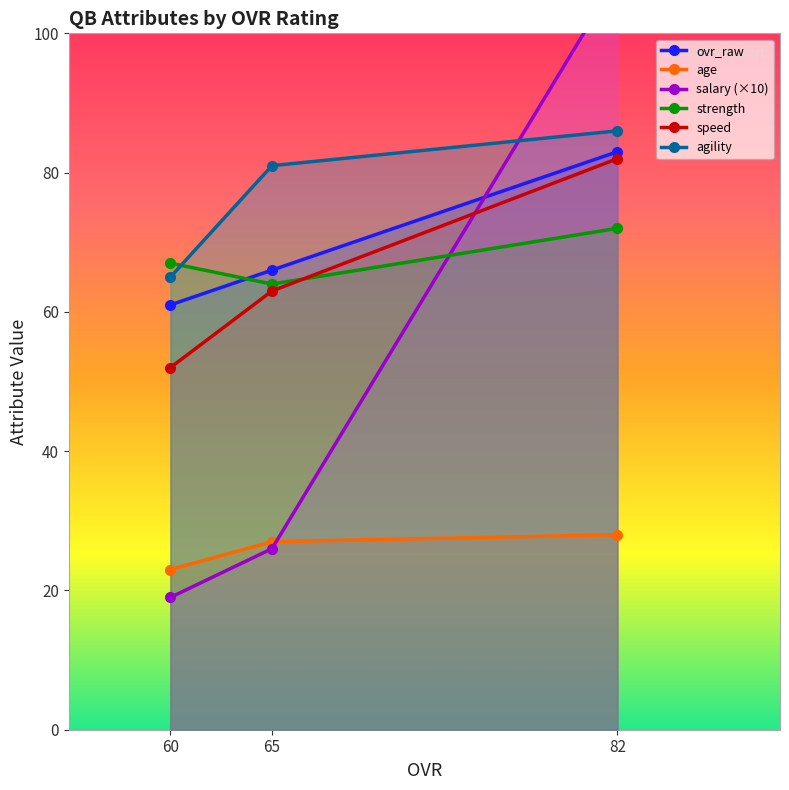

Which series has the largest range (max minus min)?

agility